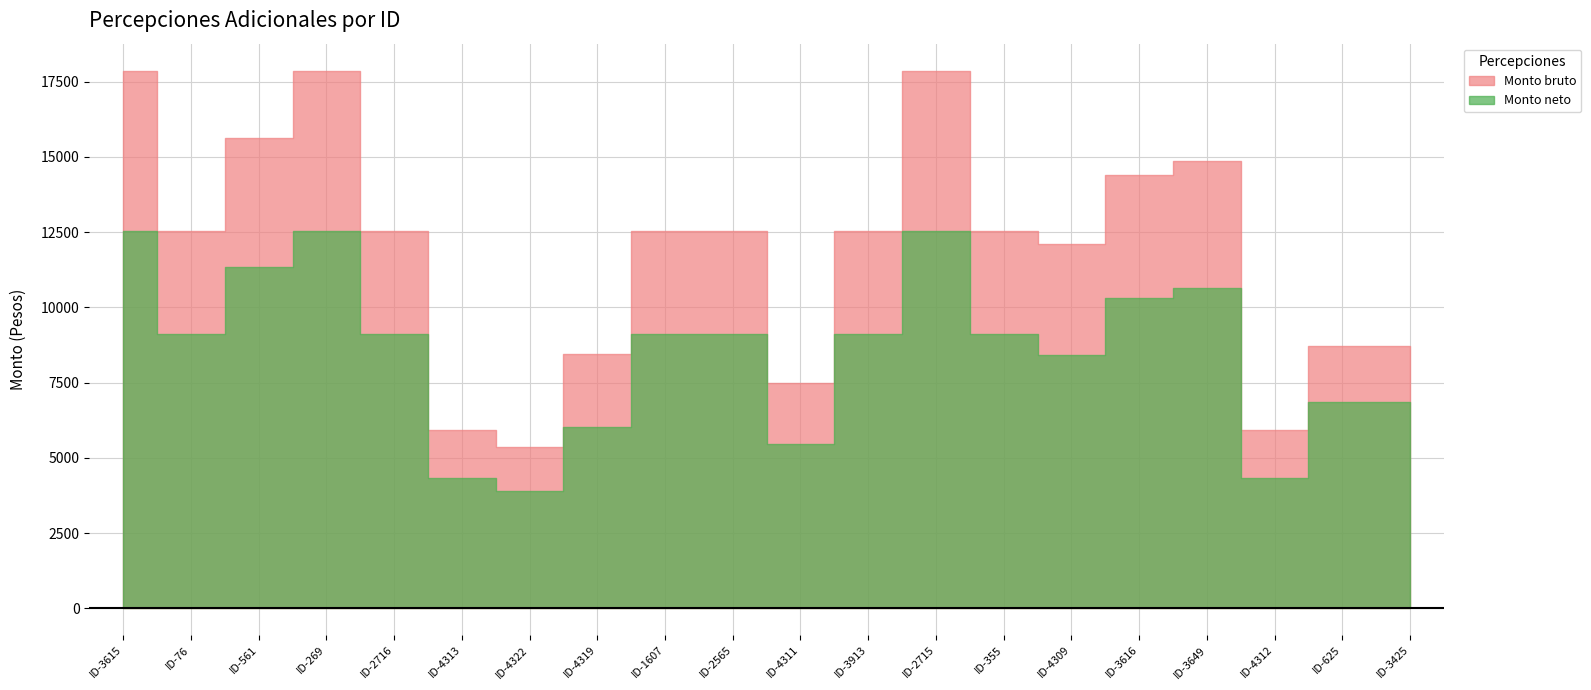

At how many categories does at least one series exceed 8514?

15